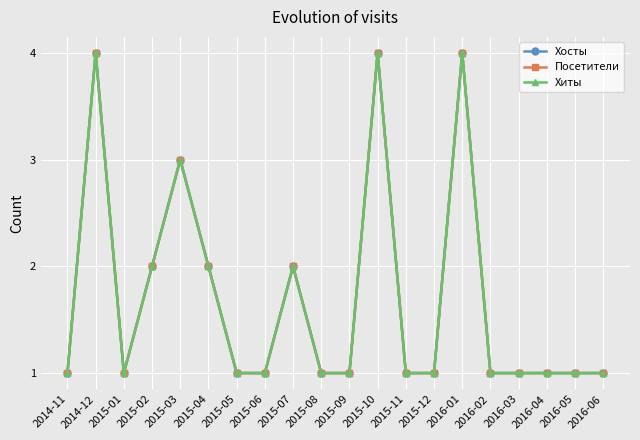

Does the chart have visible grid lines?

Yes